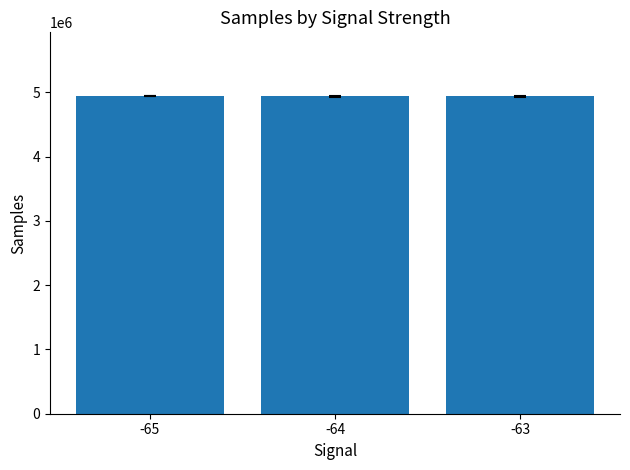

What is the minimum value shown in the chart?

4940914.7